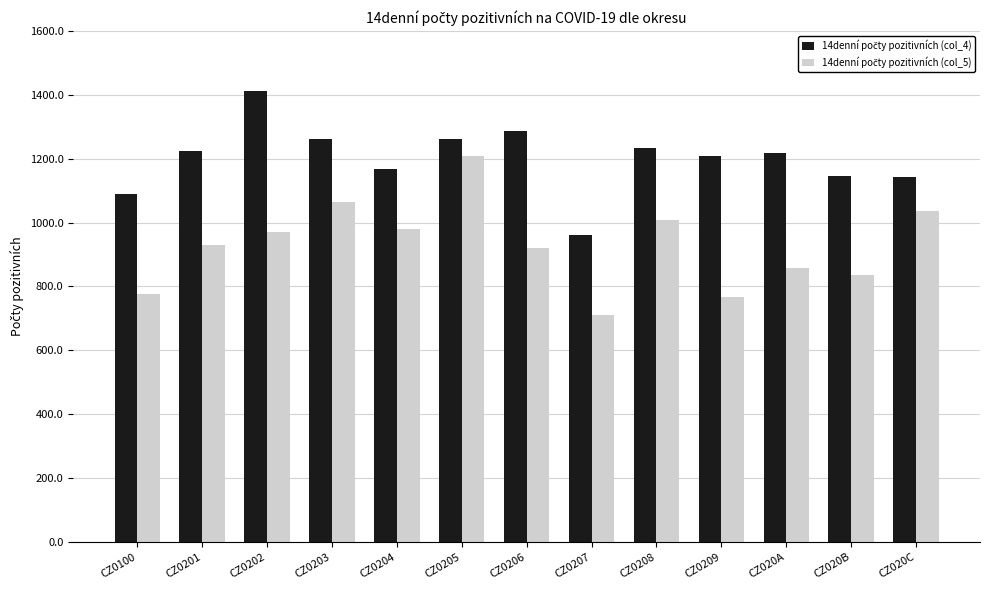

What is the smallest value displayed?

710.7